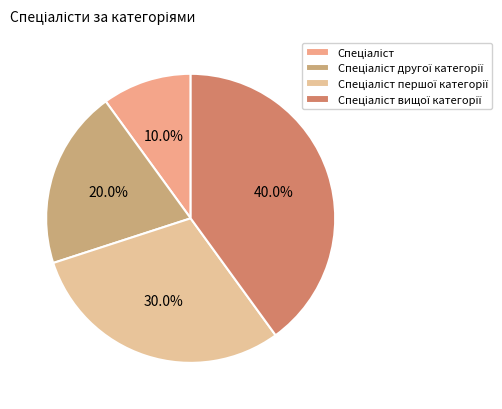

How many slices are in this pie chart?

4